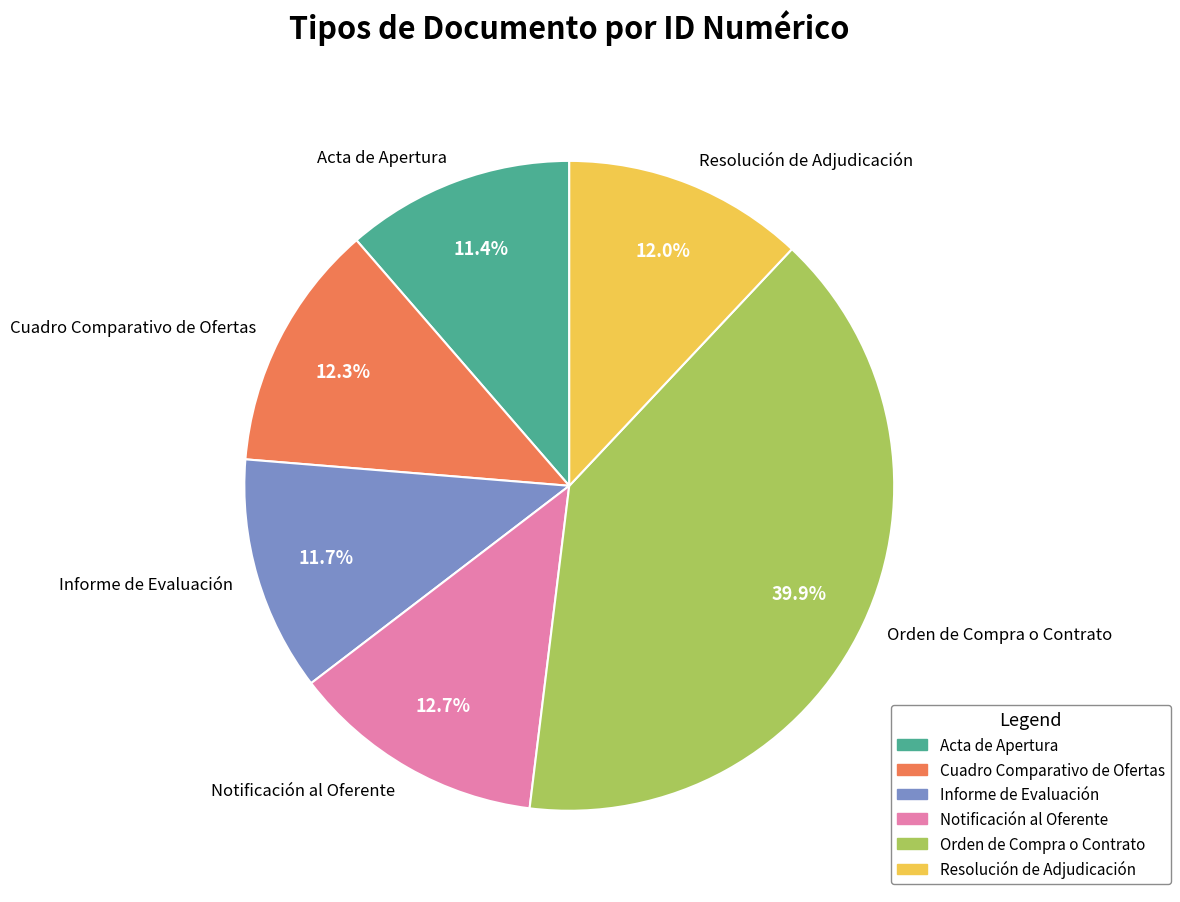

Count the number of slices in the pie.

6